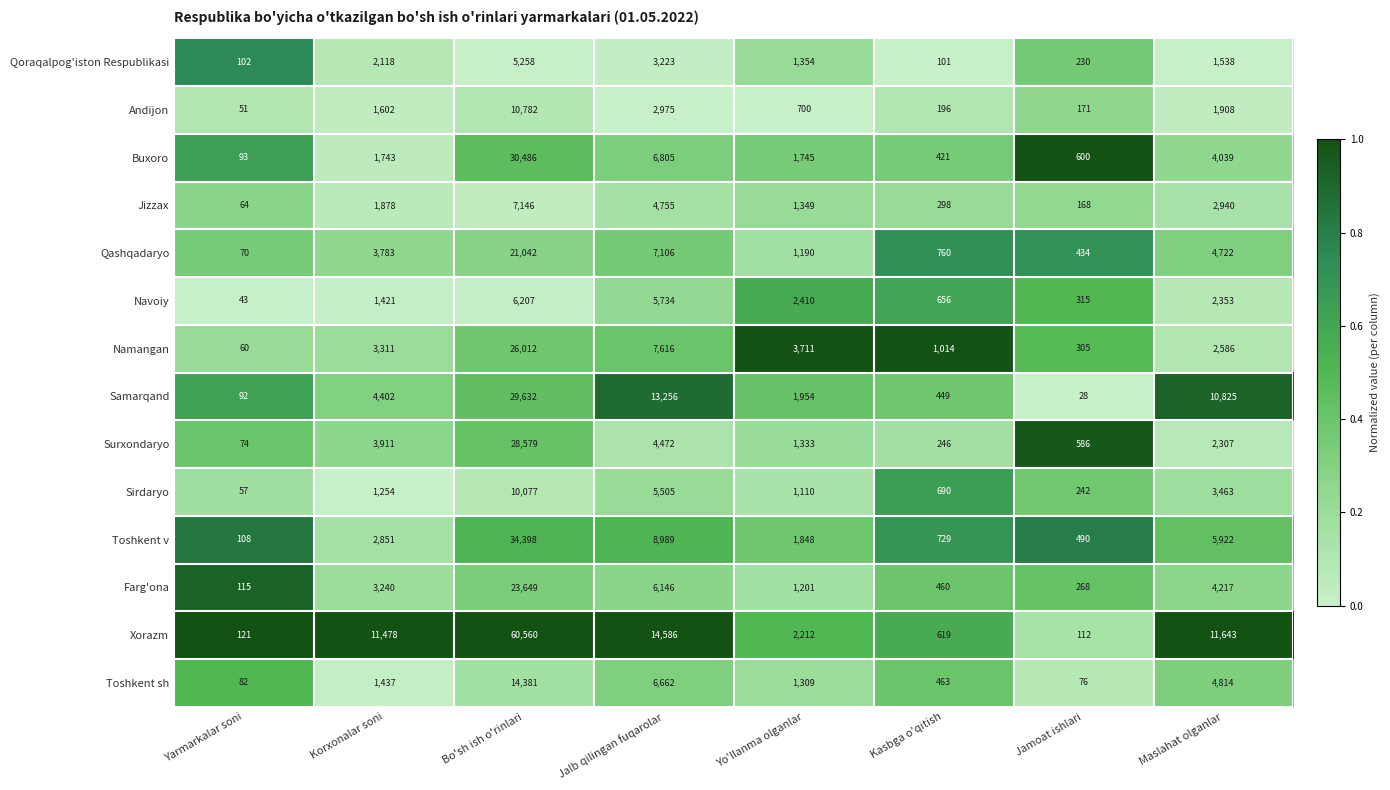

What is the spread (max minus min) of values at Kasbga o'qitish?

913